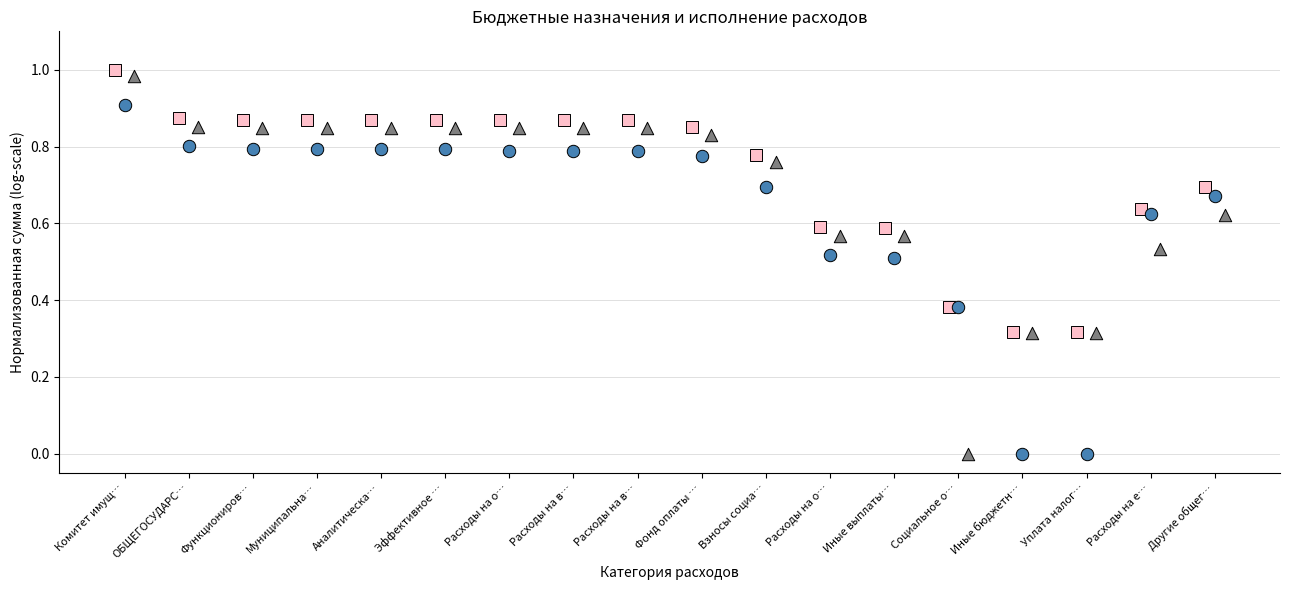

Which series has the largest Y range (max minus min)?

Неисполнено